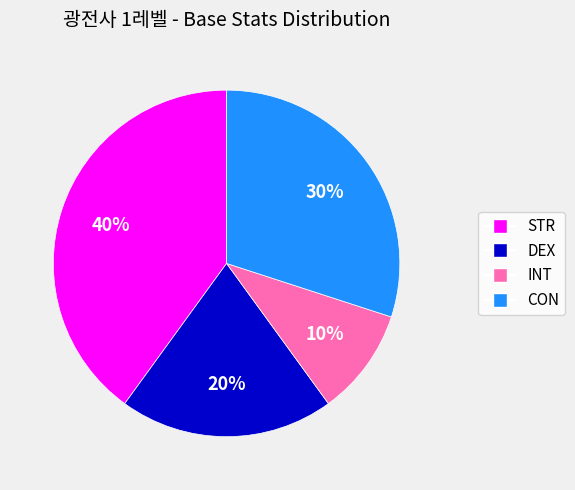

Approximately how many times larger is the value at CON compared to INT?

3.0